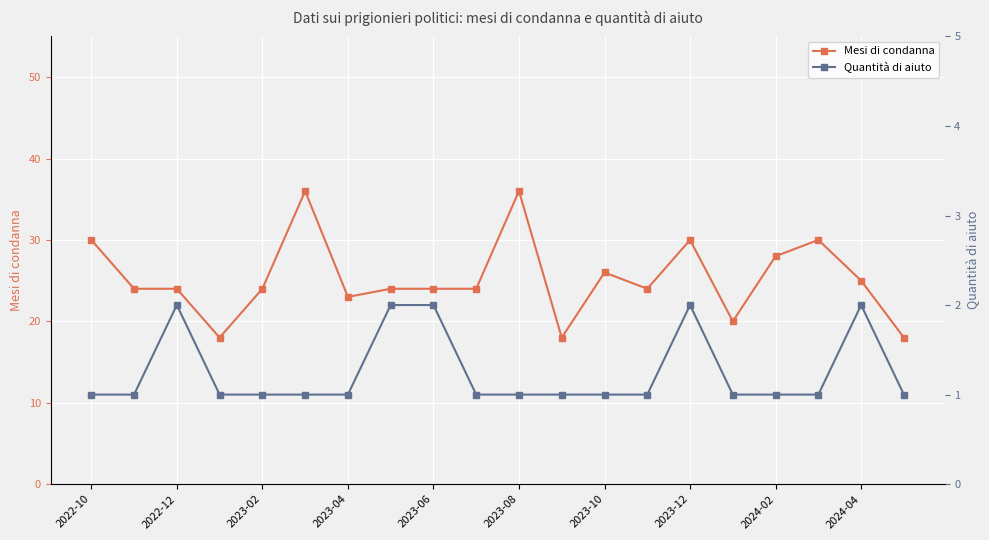

True or false: Mesi di condanna has a value of 13 at 2024-02.

False